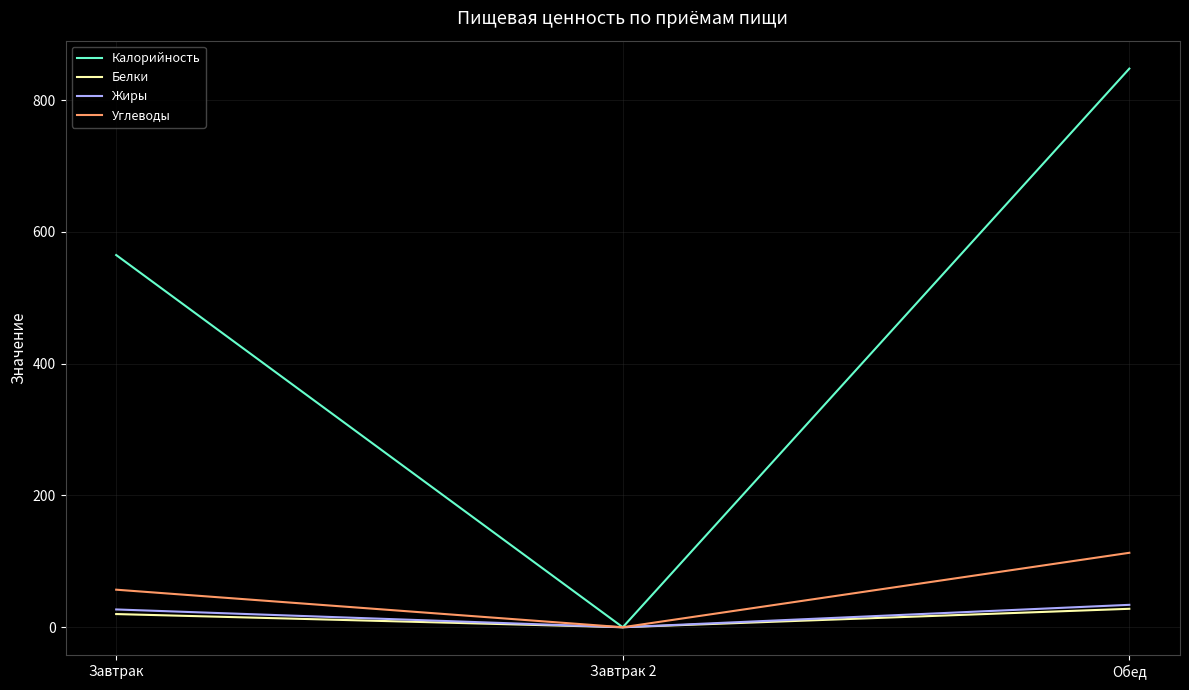

Is it true that Белки equals 20 at Завтрак?

True